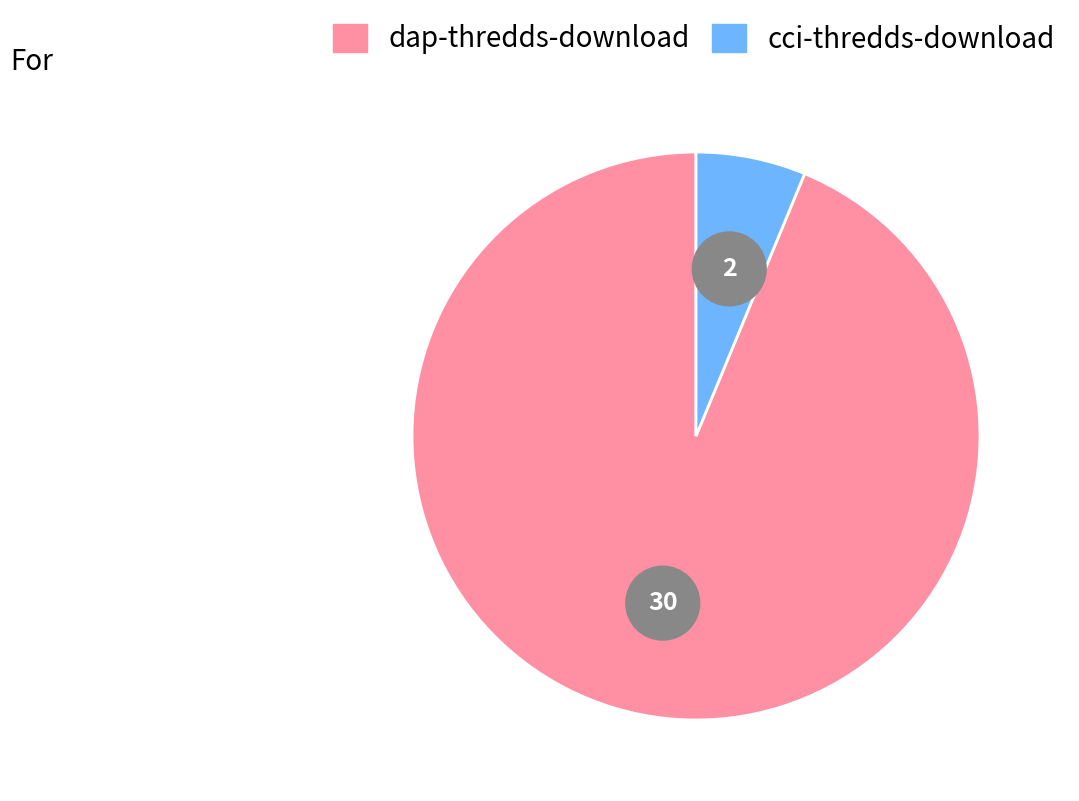

How many segments does this pie chart have?

2